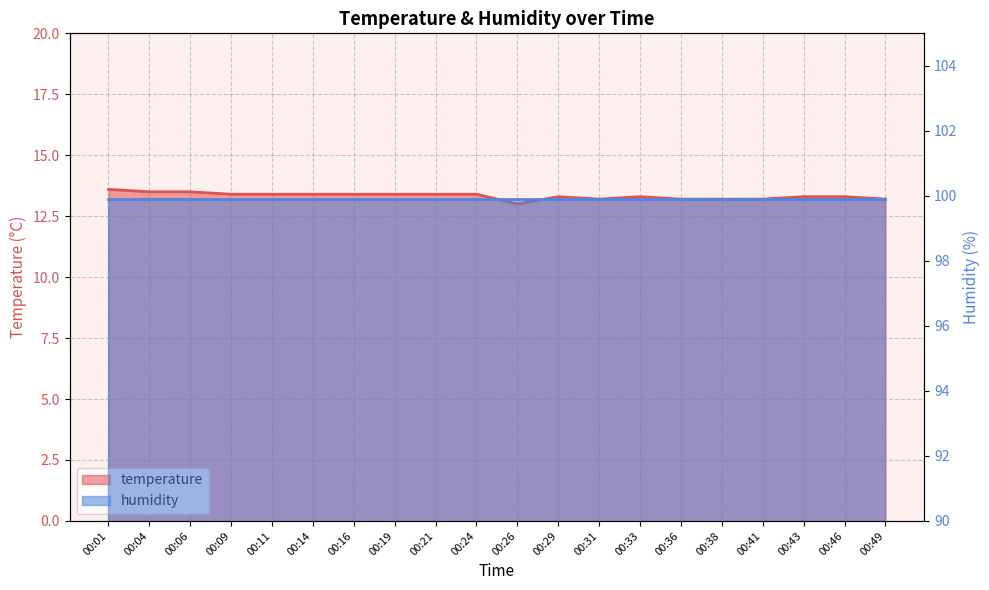

At which label is the value closest to 13?

00:26